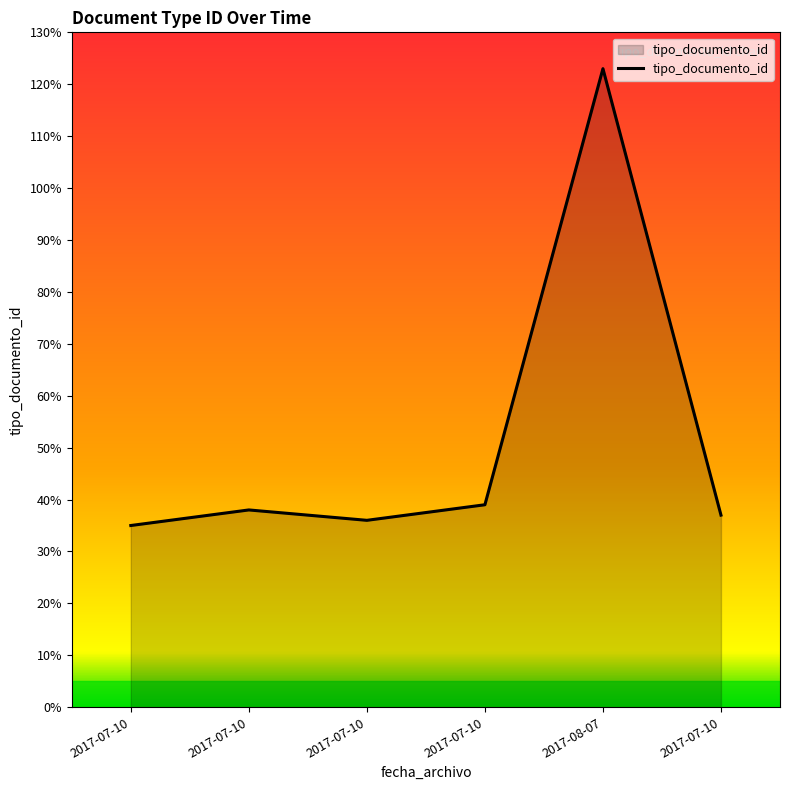

How many series are shown in this chart?

1